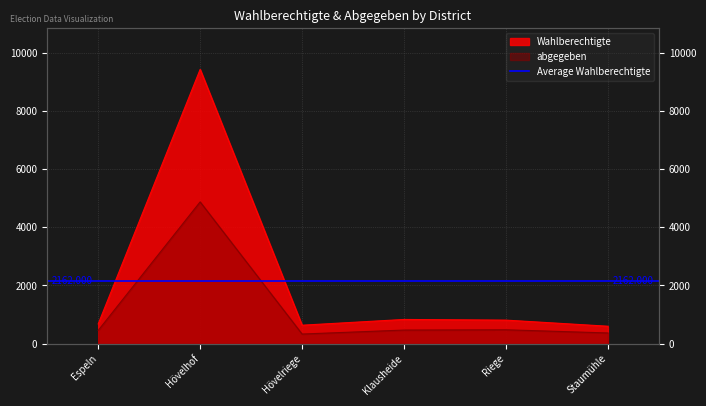

True or false: abgegeben and Wahlberechtigte intersect in this chart.

False